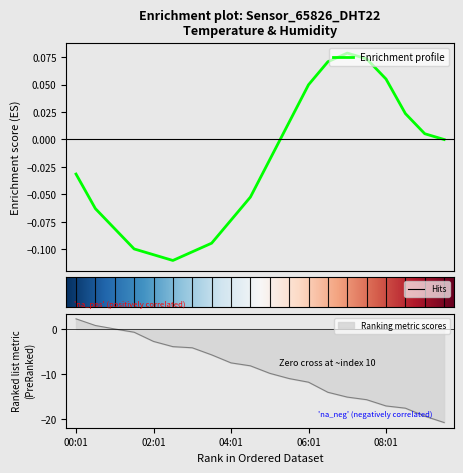

Count the number of data series in this chart.

1